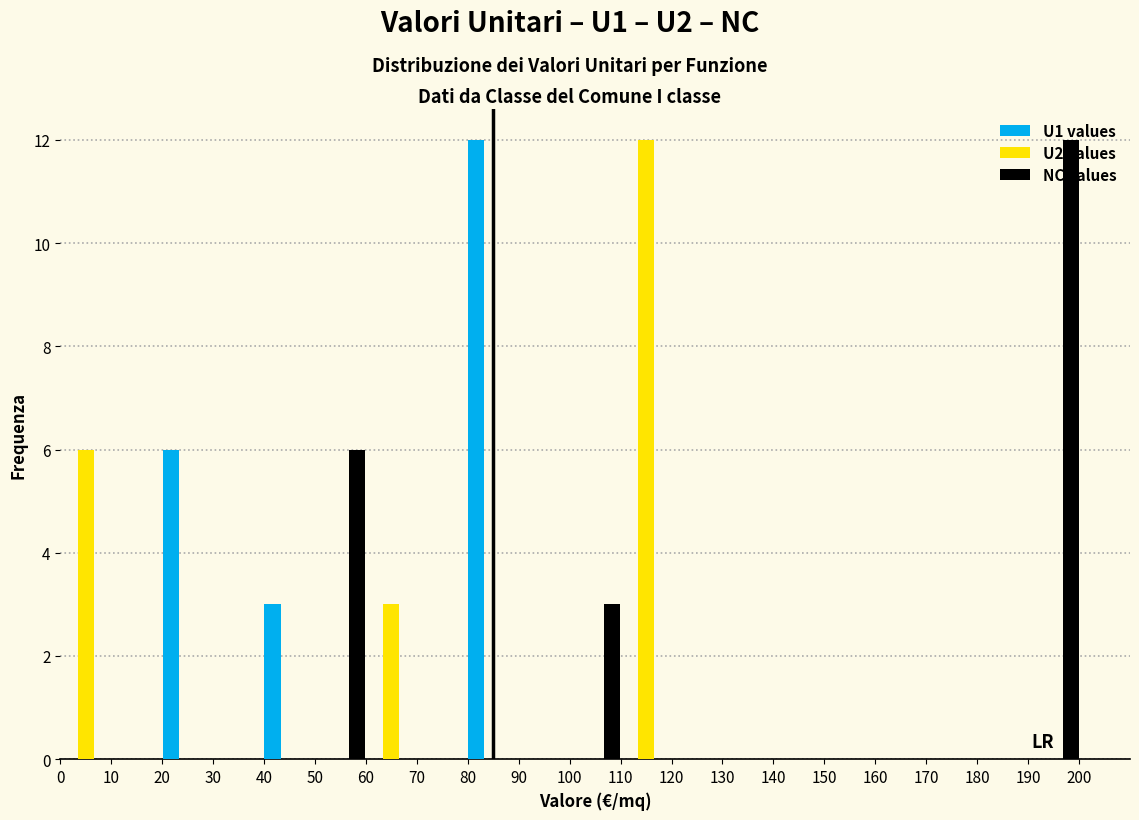

What is the height of the NC values bar covering 190 to 200 on the x-axis? The values are not printed on the chart, so give them approximately, as read against the axis.

12